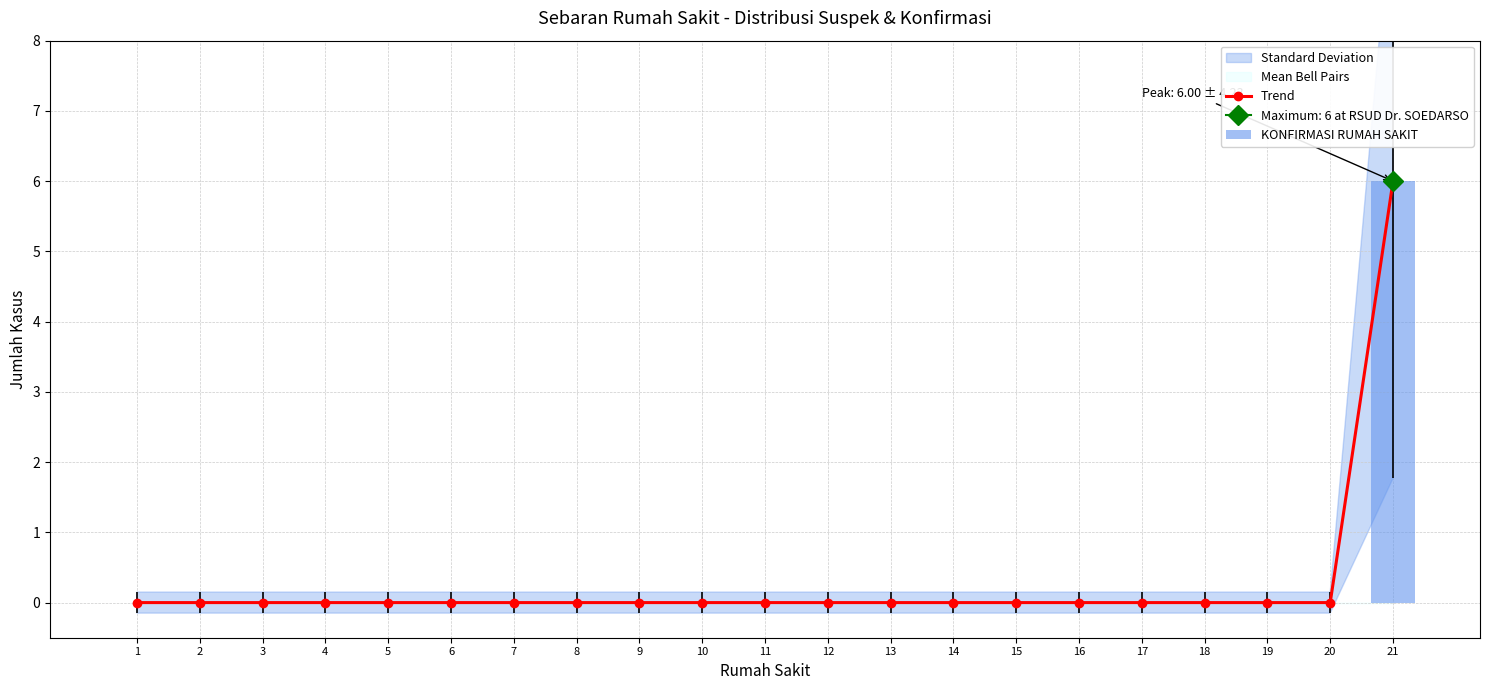

Rank the series by their maximum value, from lowest to highest.

Trend, KONFIRMASI RUMAH SAKIT